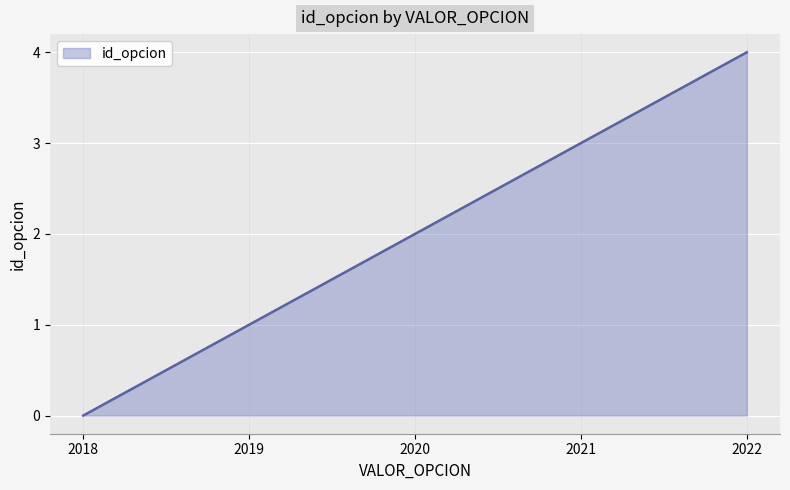

Does the chart have visible grid lines?

Yes